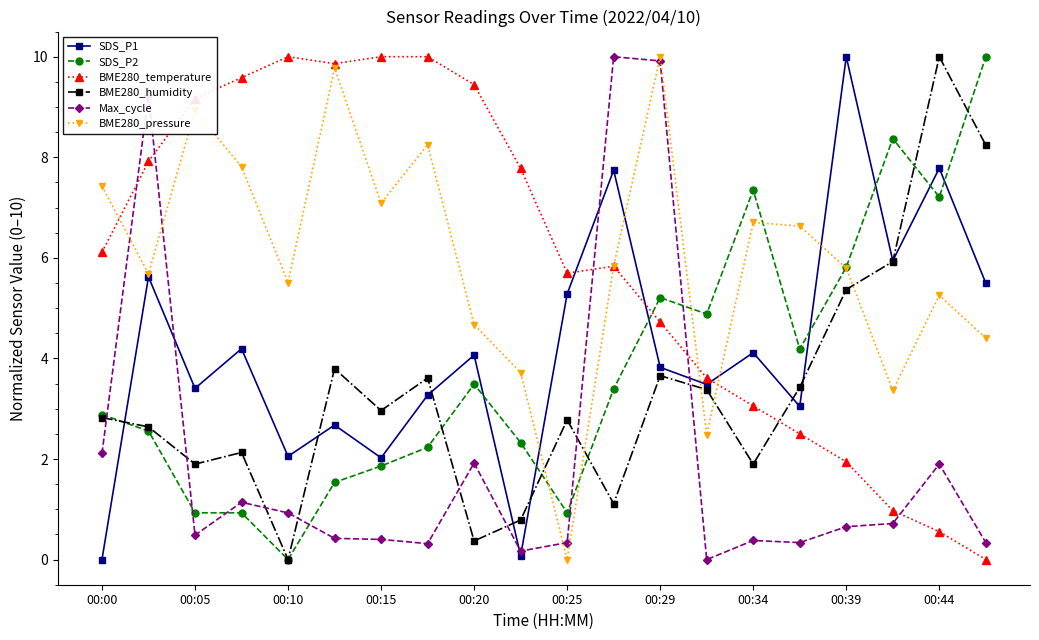

What is the difference between the second highest and minimum values in the SDS_P2 series?

8.4